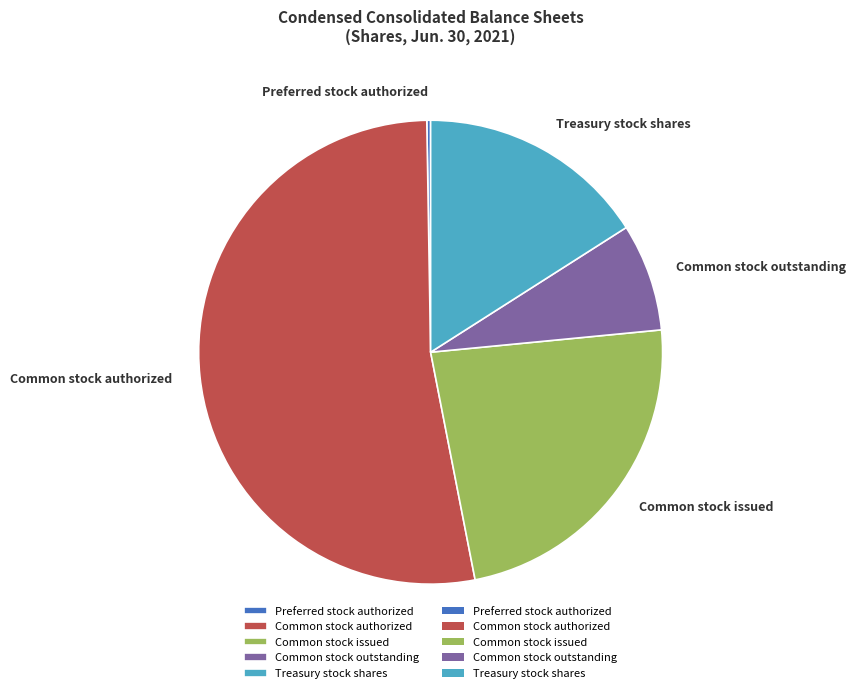

True or false: Common stock authorized accounts for 39% of the total.

False